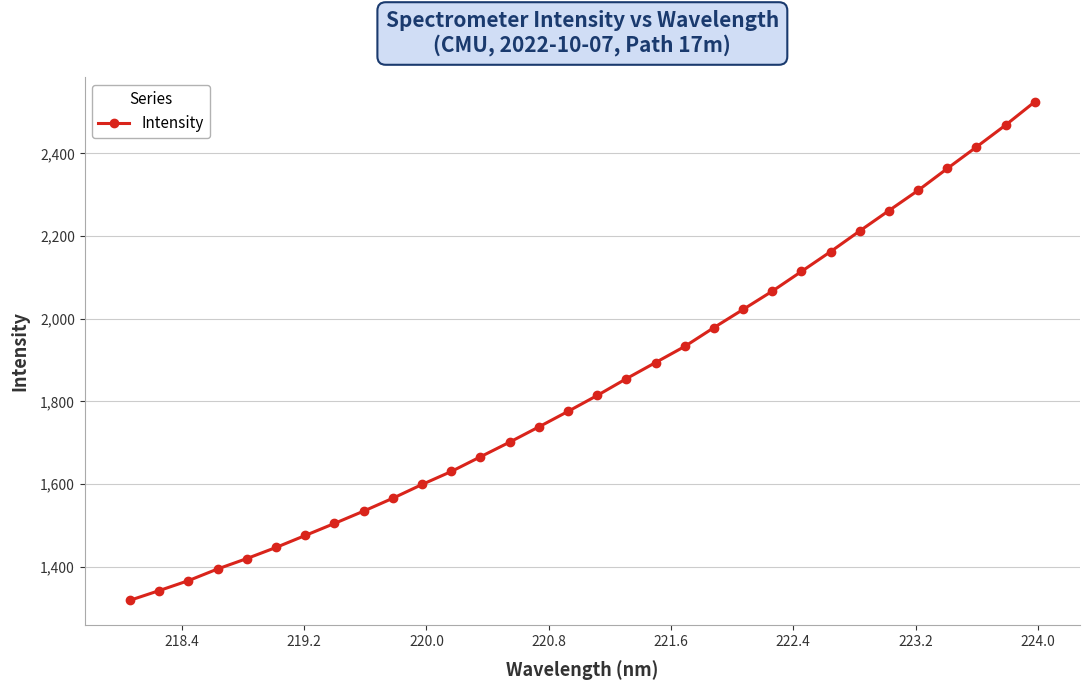

How many lines are shown in the chart?

1